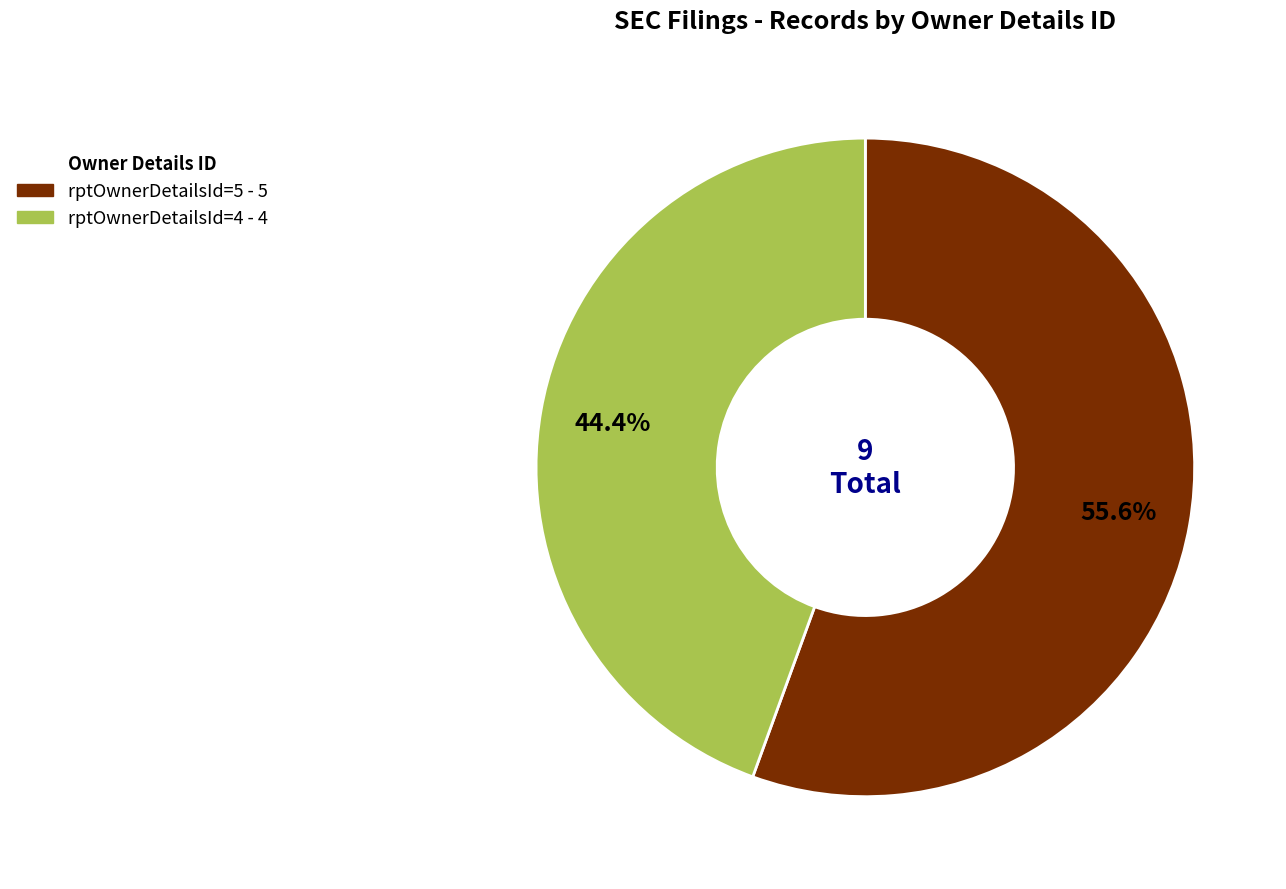

To the nearest percent, what is the difference between the rptOwnerDetailsId=5 and rptOwnerDetailsId=4 slice percentages?

11%